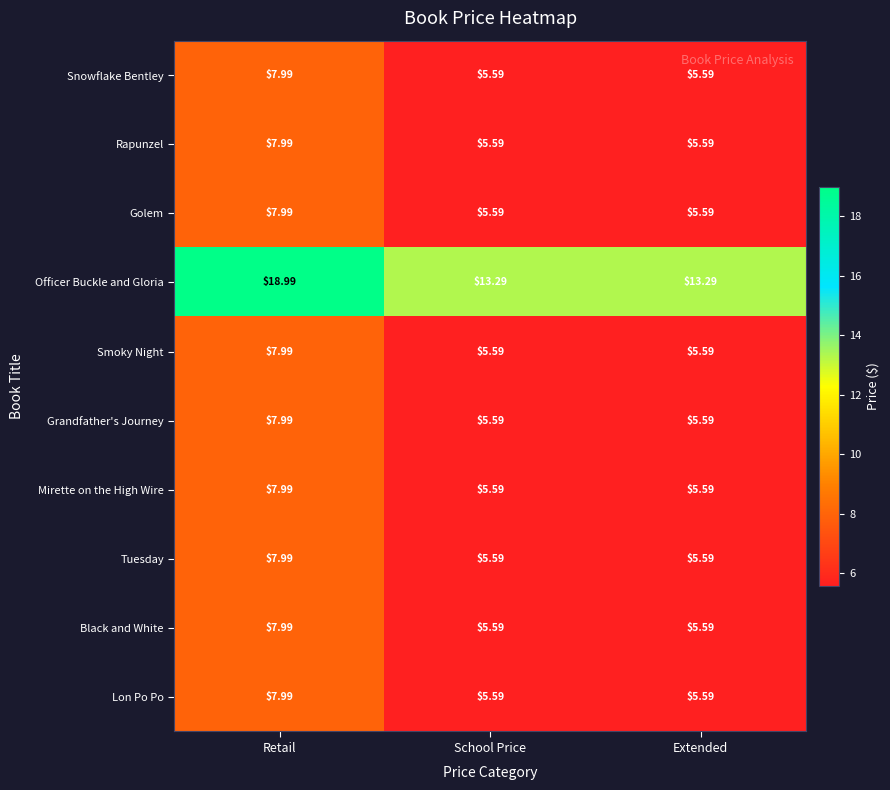

Which series has the largest total across all categories?

Officer Buckle and Gloria